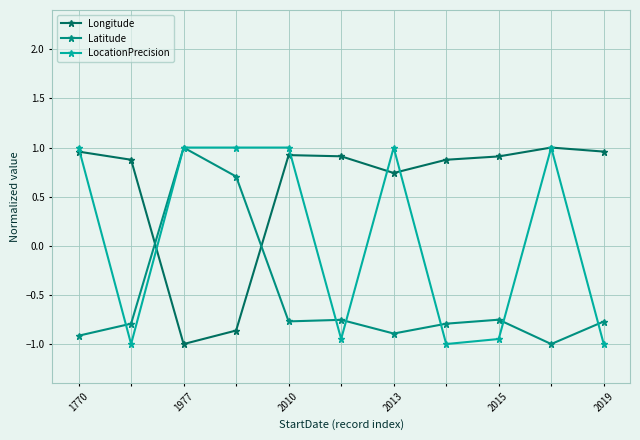

True or false: Longitude and Latitude cross at least once.

True